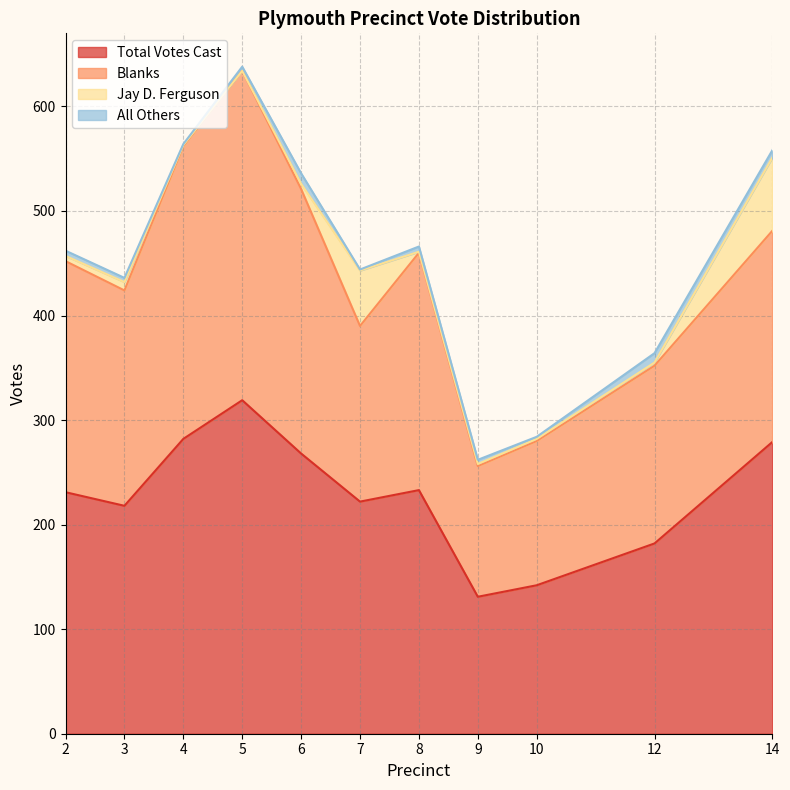

At 6, list the series in order from largest to smallest.

Total Votes Cast, Blanks, All Others, Jay D. Ferguson